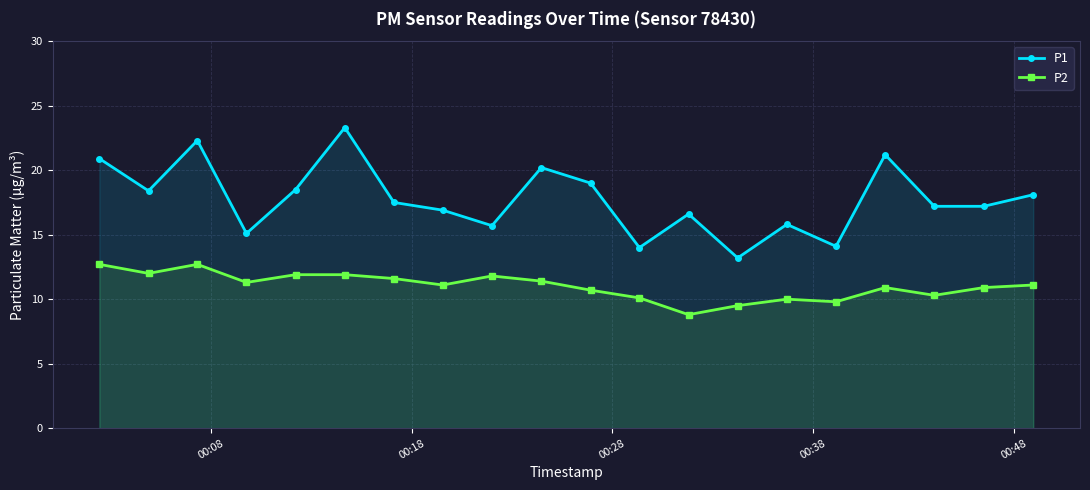

List the series in order of their overall mean, highest first.

P1, P2